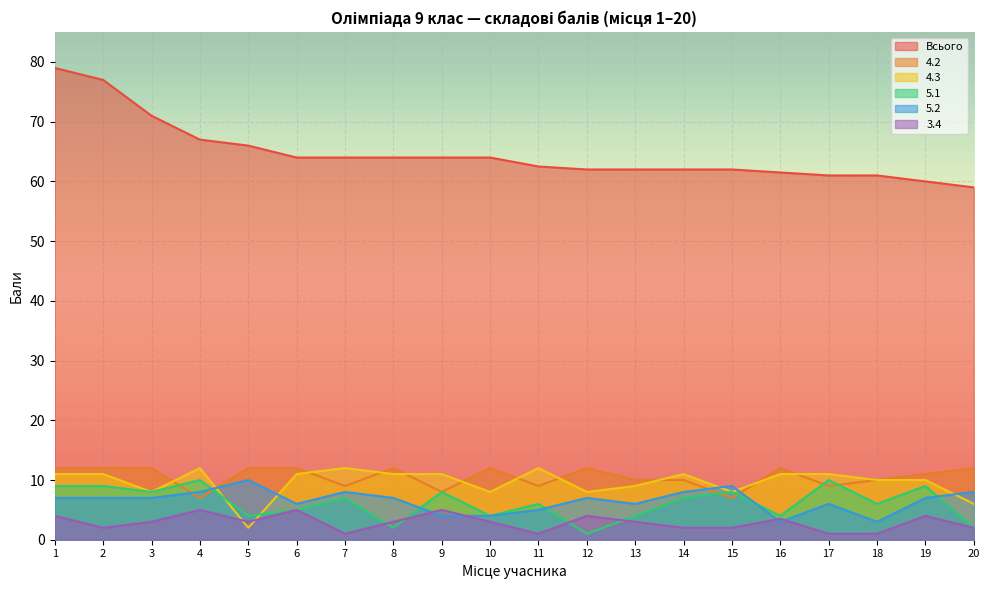

Reading left to right, extract all data points from this chart.

Всього: 79.0	77.0	71.0	67.0	66.0	64.0	64.0	64.0	64.0	64.0	62.5	62.0	62.0	62.0	62.0	61.5	61.0	61.0	60.0	59.0
4.2: 12.0	12.0	12.0	7.0	12.0	12.0	9.0	12.0	8.0	12.0	9.0	12.0	10.0	10.0	7.0	12.0	9.0	10.0	11.0	12.0
4.3: 11.0	11.0	8.0	12.0	2.0	11.0	12.0	11.0	11.0	8.0	12.0	8.0	9.0	11.0	8.0	11.0	11.0	10.0	10.0	6.0
5.1: 9.0	9.0	8.0	10.0	4.0	5.0	7.0	2.0	8.0	4.0	6.0	1.0	4.0	7.0	8.0	4.0	10.0	6.0	9.0	2.0
5.2: 7.0	7.0	7.0	8.0	10.0	6.0	8.0	7.0	4.0	4.0	5.0	7.0	6.0	8.0	9.0	3.0	6.0	3.0	7.0	8.0
3.4: 4.0	2.0	3.0	5.0	3.0	5.0	1.0	3.0	5.0	3.0	1.0	4.0	3.0	2.0	2.0	3.5	1.0	1.0	4.0	2.0